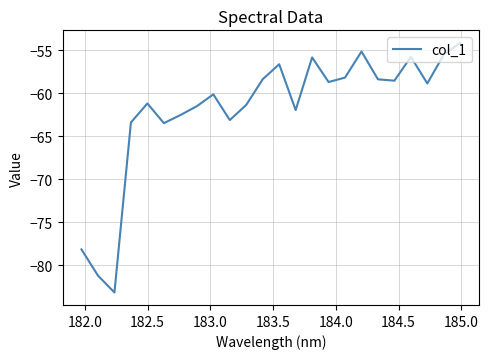

What is the smallest value displayed?

-83.2